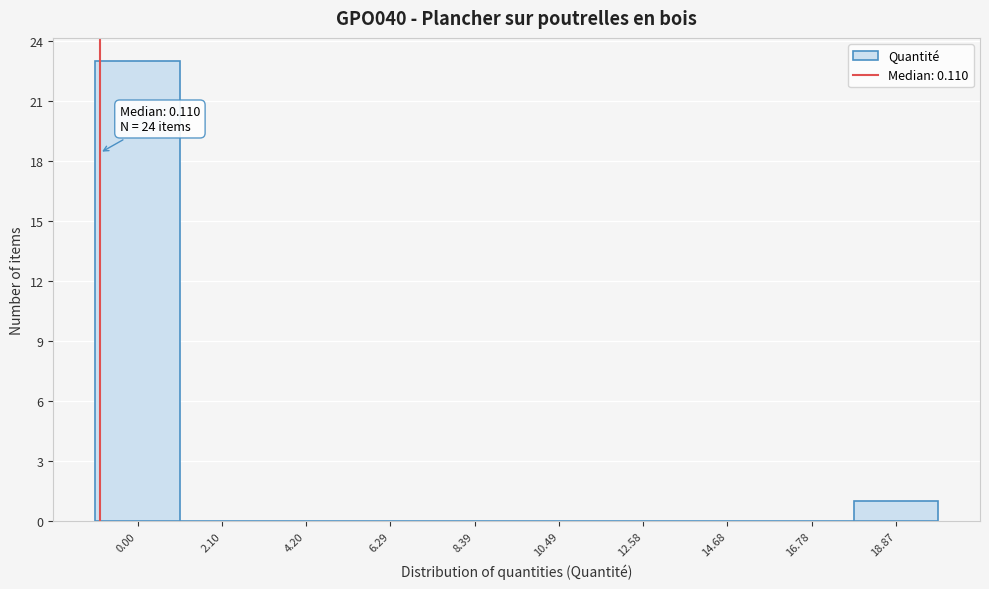

Reading left to right, what are all the values shown in this chart?

0.00=23	2.10=0	4.20=0	6.29=0	8.39=0	10.49=0	12.58=0	14.68=0	16.78=0	18.87=1